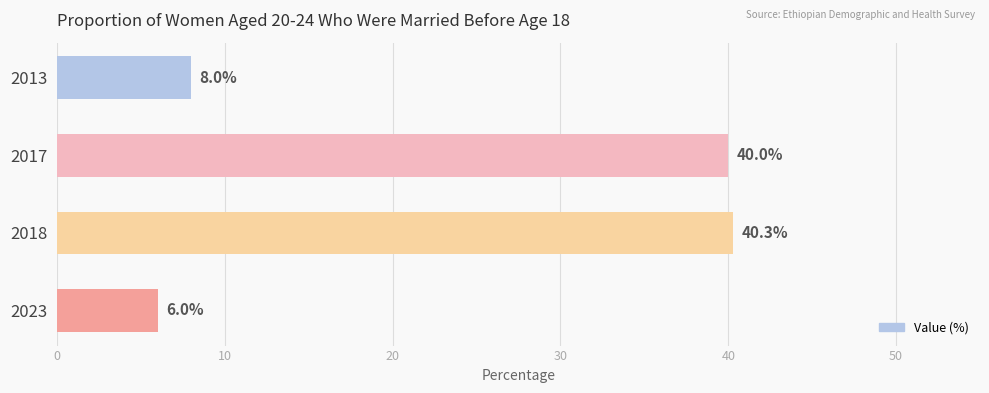

What is the difference between the values at 2023 and 2017?

34.0